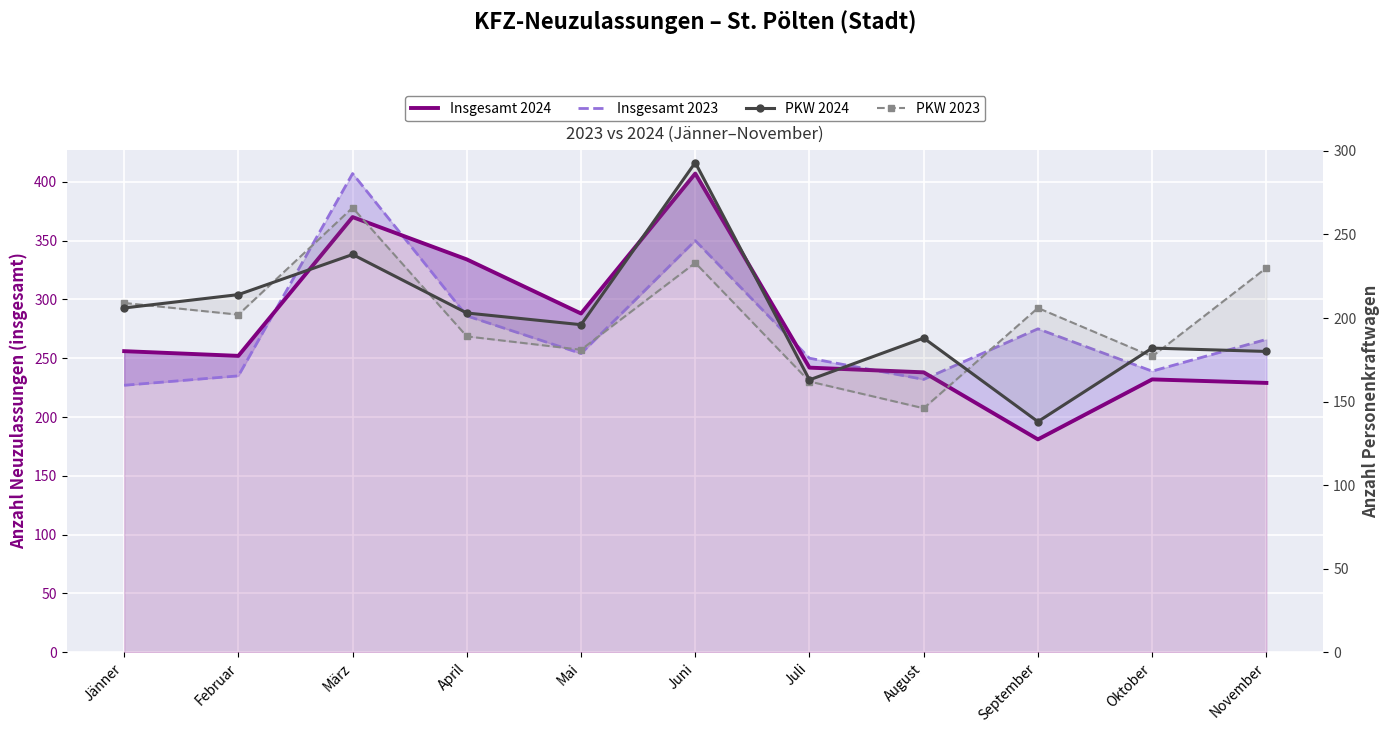

What is the sum of all Insgesamt 2023 values?

3021